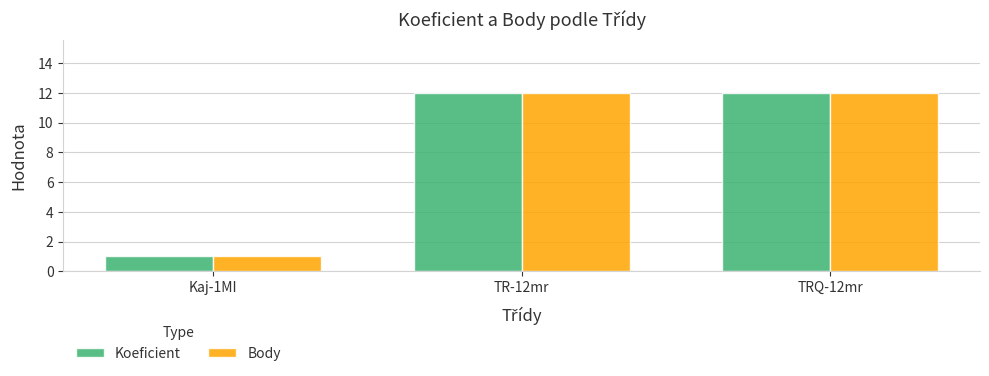

What is the total value across all series at TRQ-12mr?

24